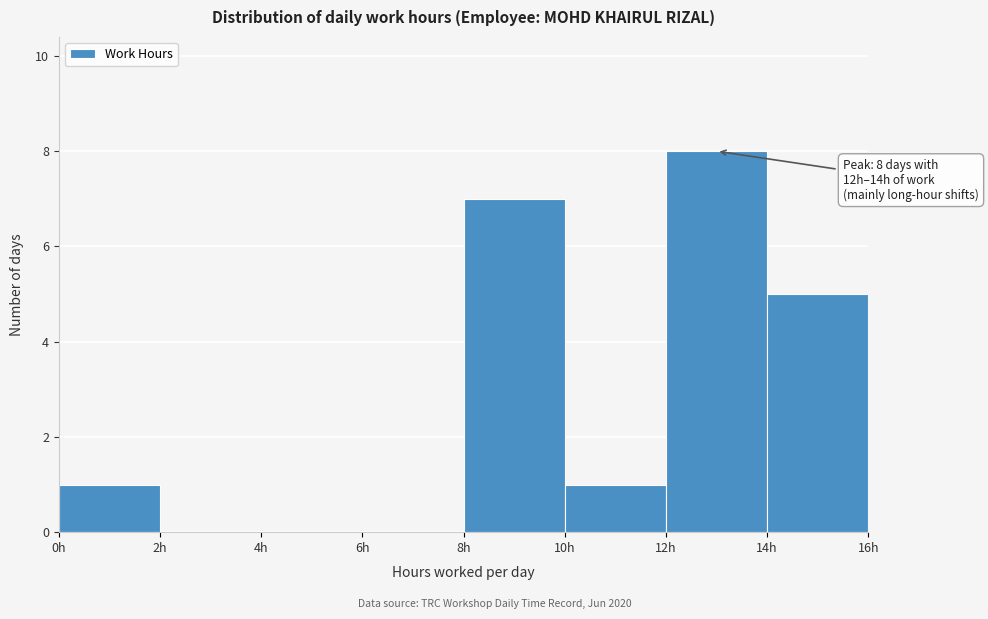

Which range on the x-axis has the tallest bar?

12 to 14